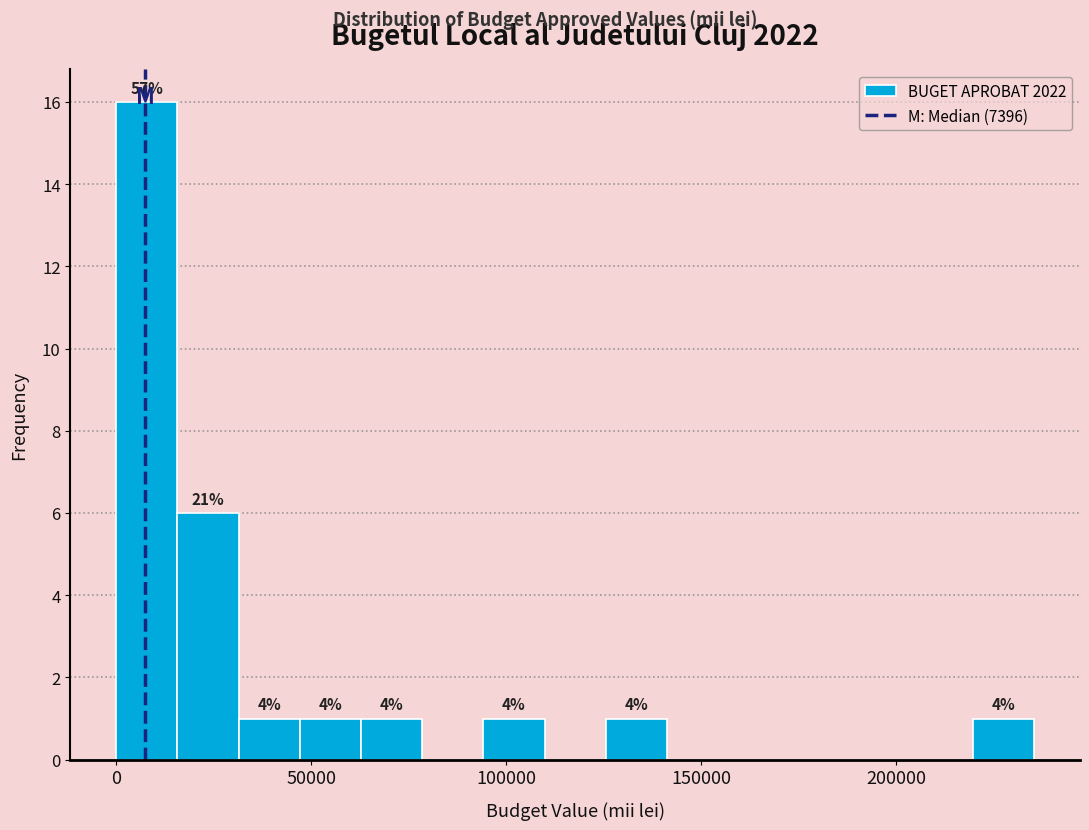

Around what value on the x-axis is the tallest bar? Give the approximate position of its centre, as read against the axis.

10000